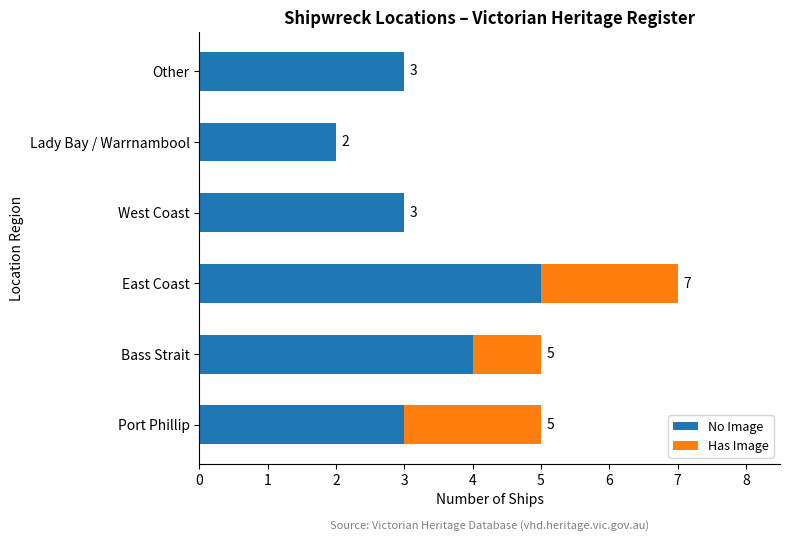

What is the maximum value for No Image?

5